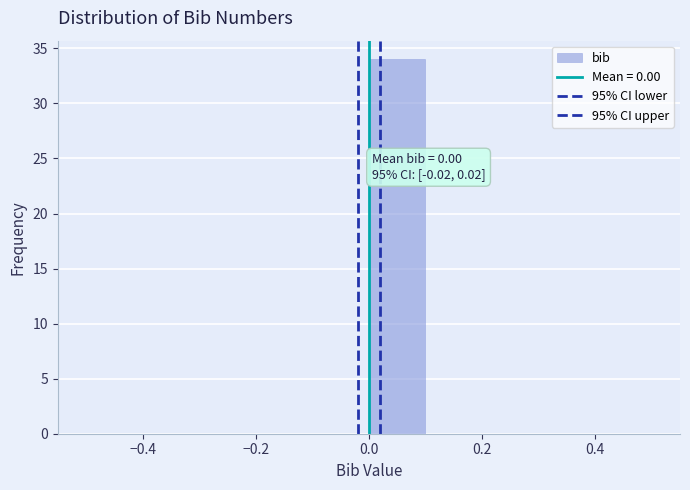

Which range on the x-axis has the tallest bar?

0.0 to 0.1